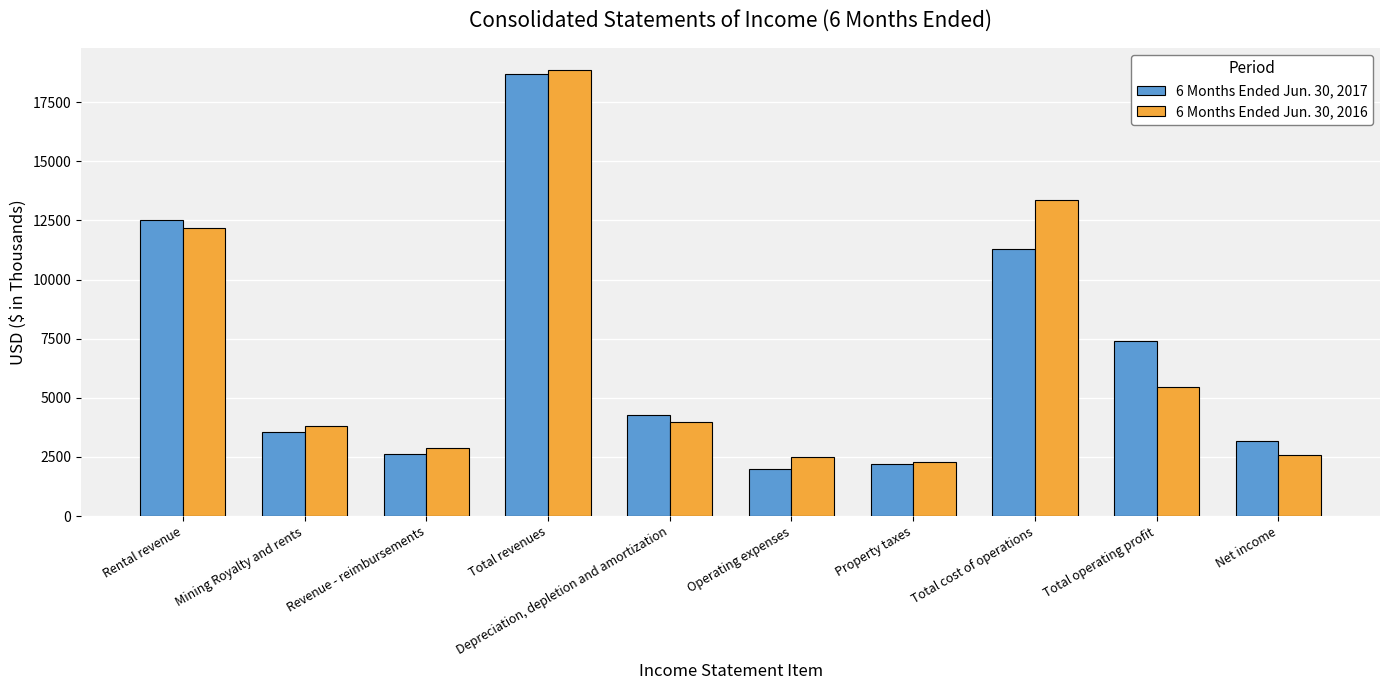

What is the difference between the highest and lowest values at Operating expenses?

502